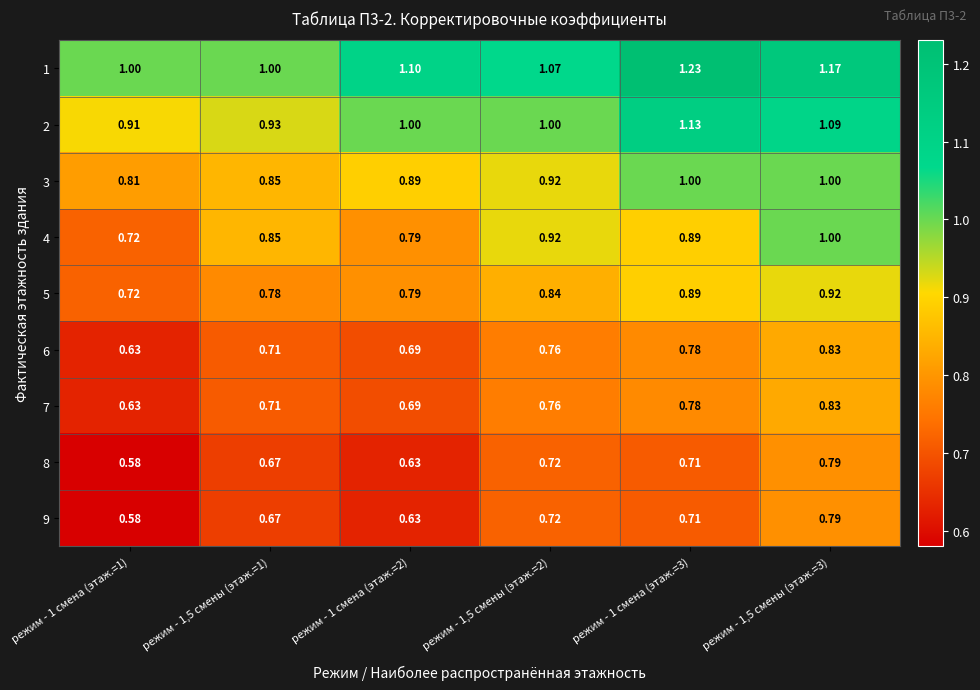

What is the spread (max minus min) of values at режим - 1,5 смены (этаж.=3)?

0.4